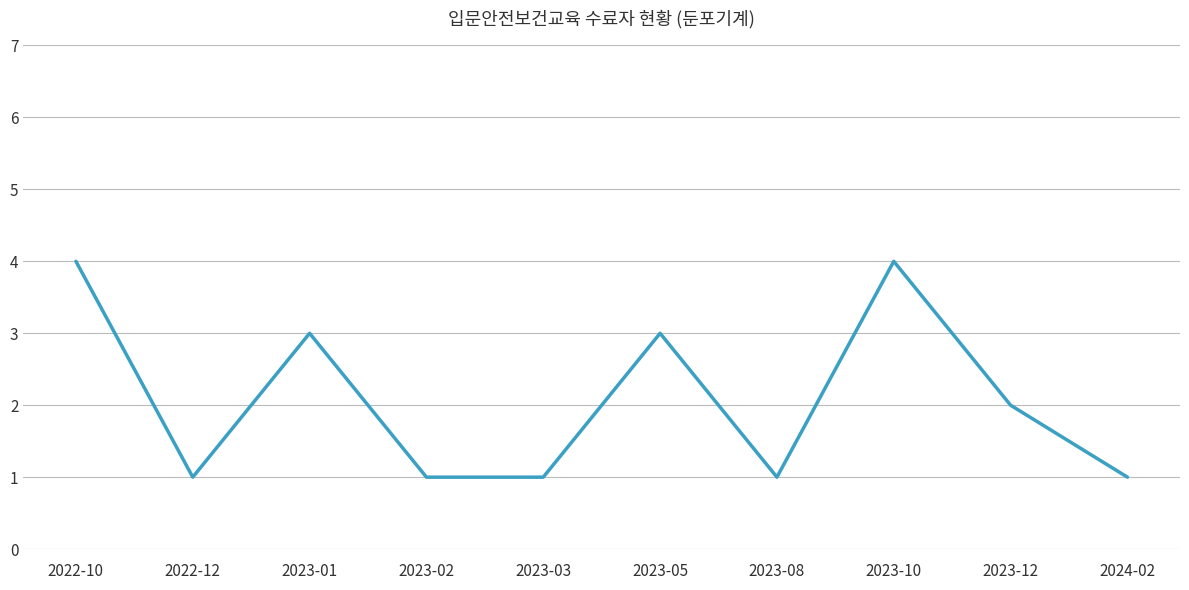

What is the difference between the maximum and minimum values?

3